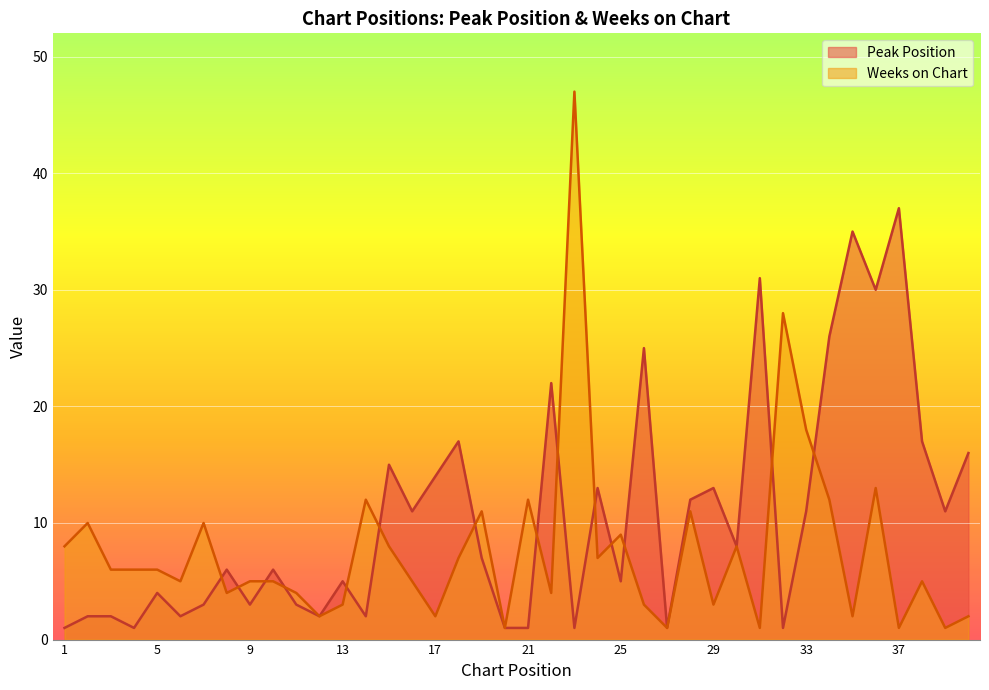

Reading right to left, transcribe all the data shown in this chart.

Peak Position: 16	11	17	37	30	35	26	11	1	31	8	13	12	1	25	5	13	1	22	1	1	7	17	14	11	15	2	5	2	3	6	3	6	3	2	4	1	2	2	1
Weeks on Chart: 2	1	5	1	13	2	12	18	28	1	8	3	11	1	3	9	7	47	4	12	1	11	7	2	5	8	12	3	2	4	5	5	4	10	5	6	6	6	10	8